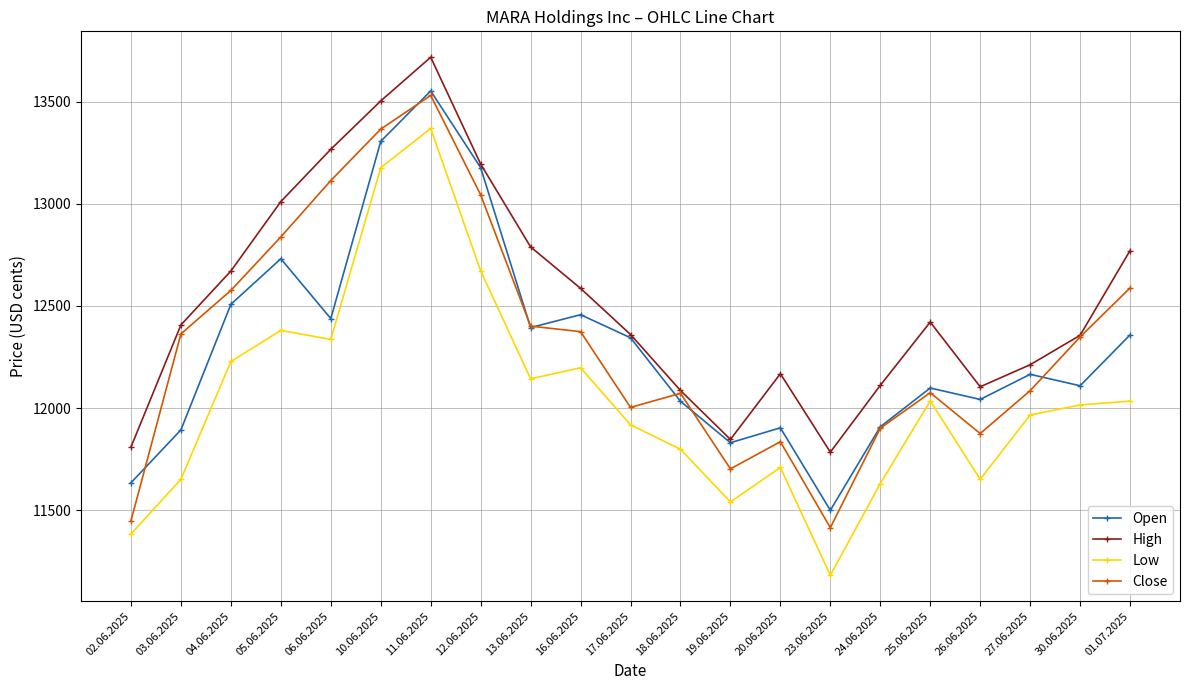

The value of Low at 26.06.2025 is 11651. True or false?

True